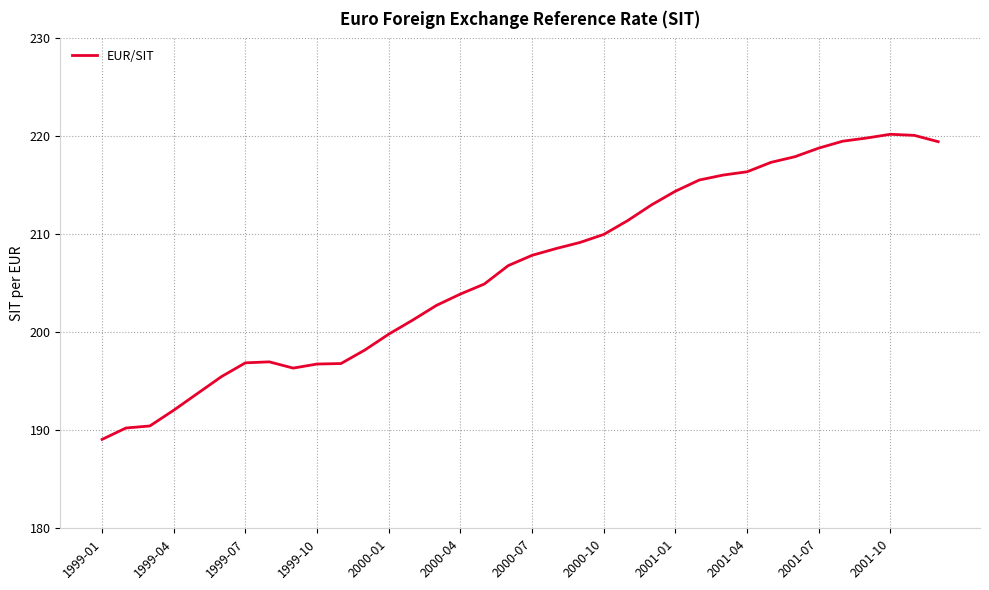

What is the difference between the maximum and minimum values?

31.1